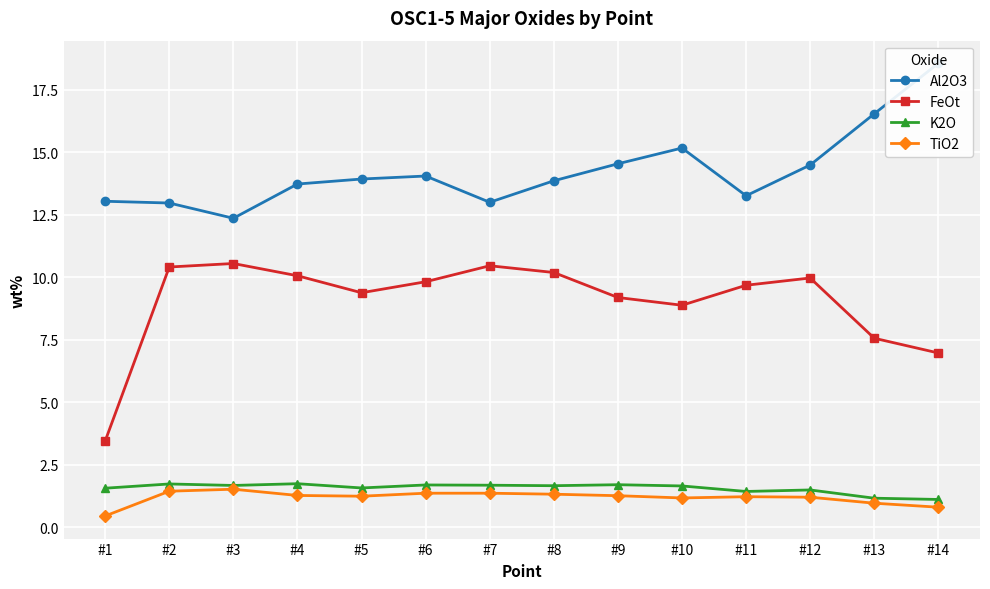

What is the sum of the TiO2 values at #1 and #14?

1.2